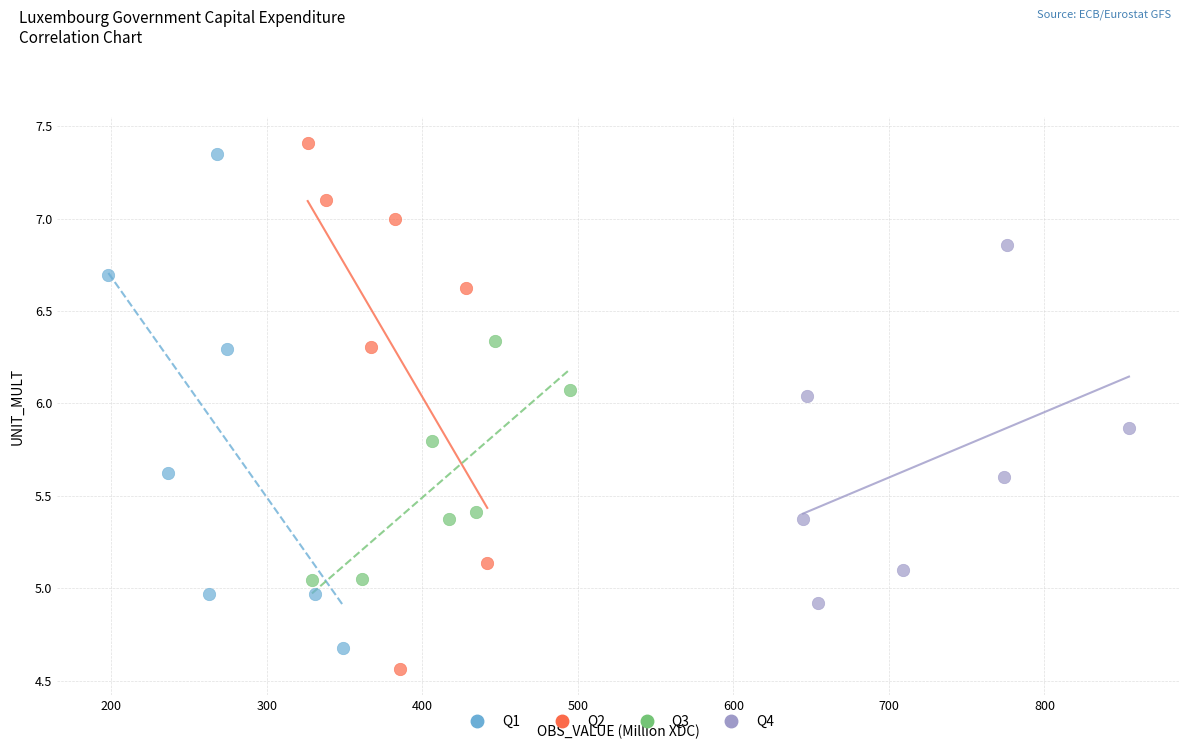

What are all the series names shown in the legend?

Q1, Q2, Q3, Q4